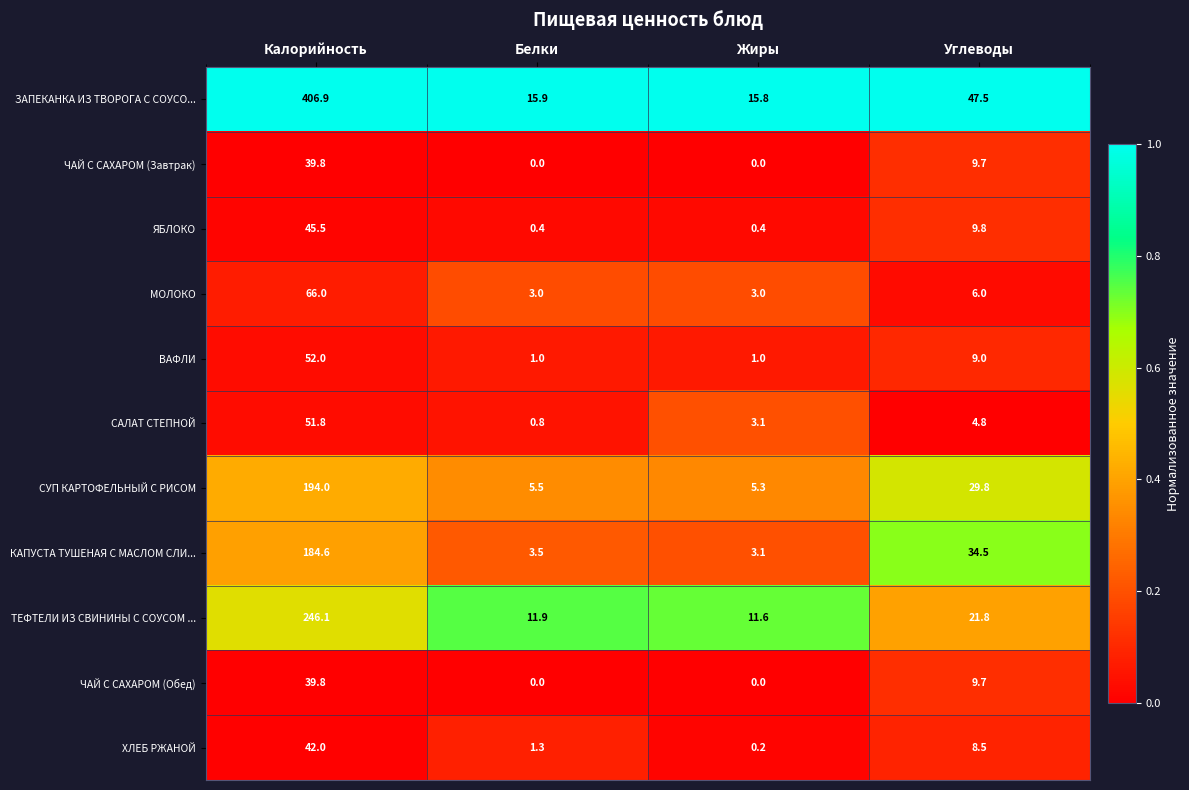

Which series has the largest total across all categories?

ЗАПЕКАНКА ИЗ ТВОРОГА С СОУСО...